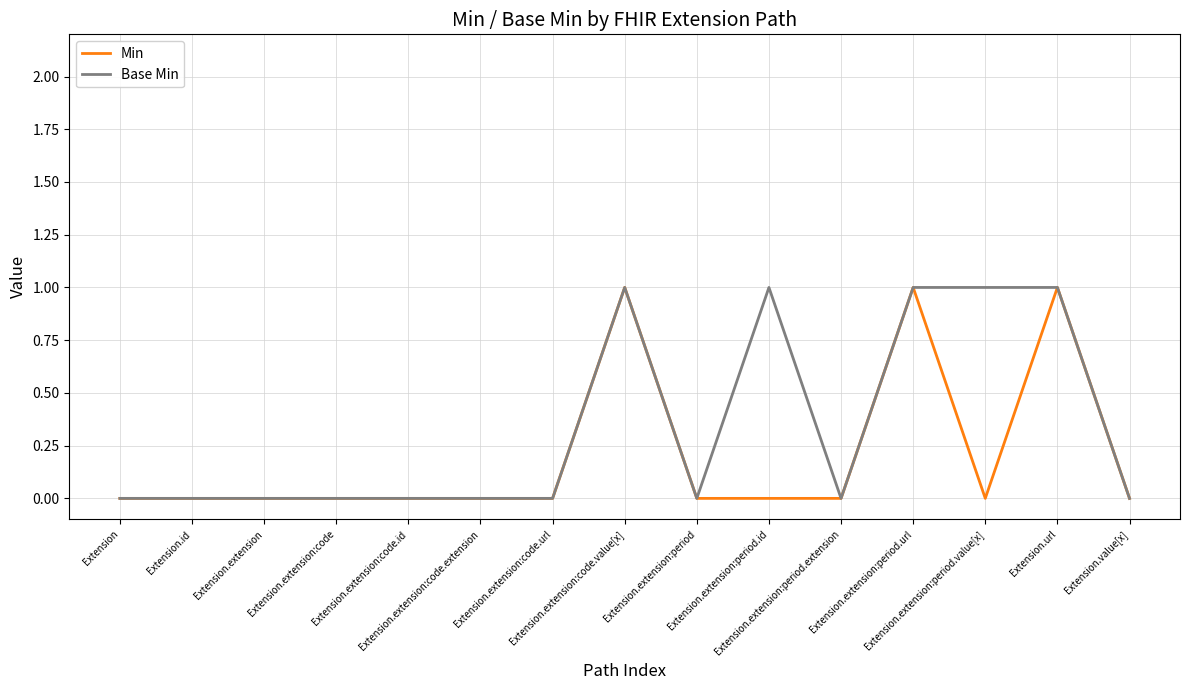

Which series has the largest total across all categories?

Base Min